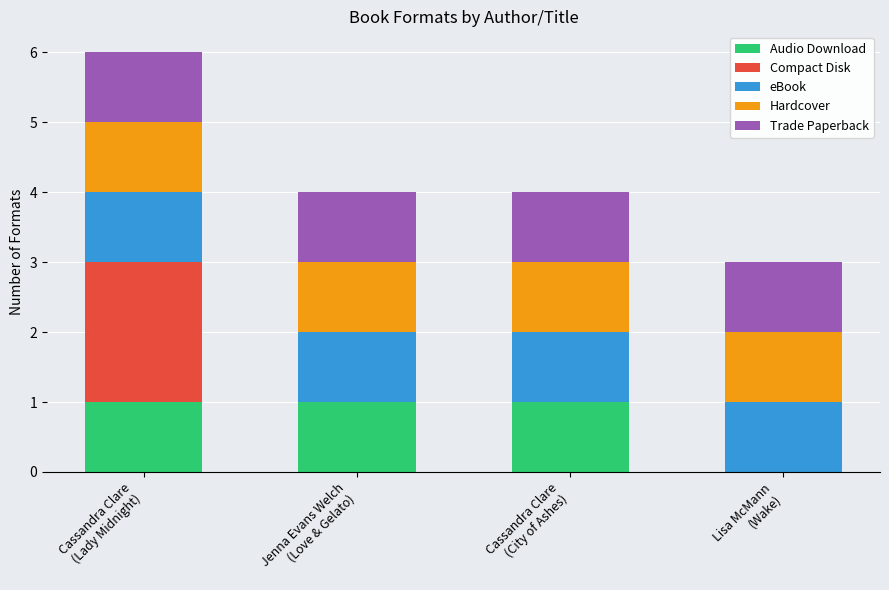

Count the number of categories in the chart.

4